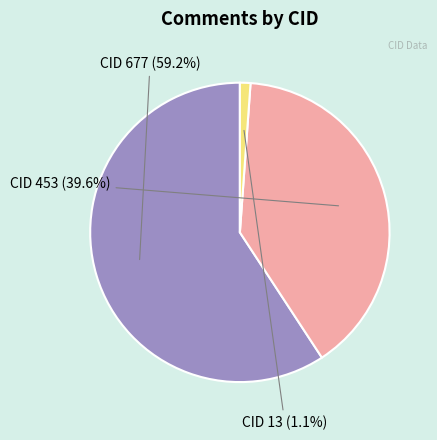

Is there any slice that represents more than half of the pie?

Yes